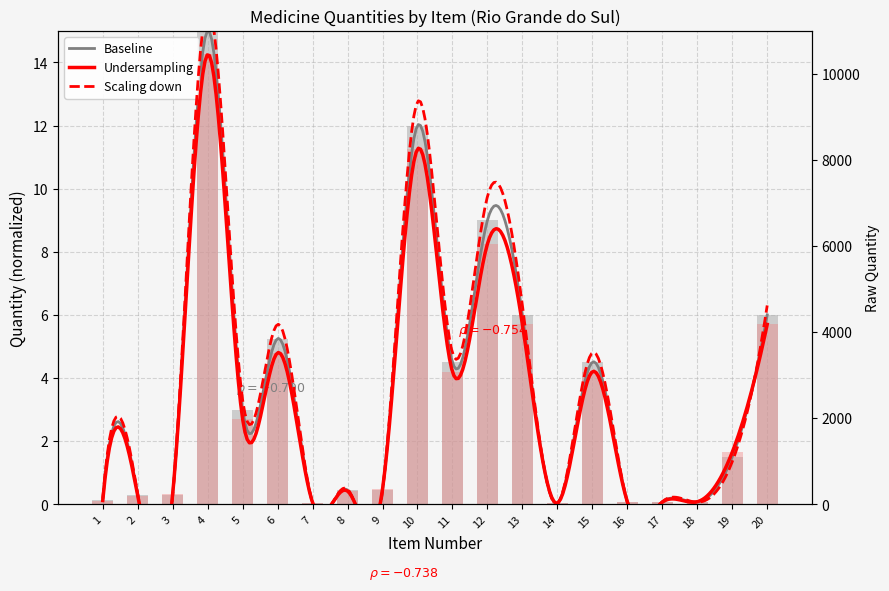

What is the maximum value for Undersampling?

14.2